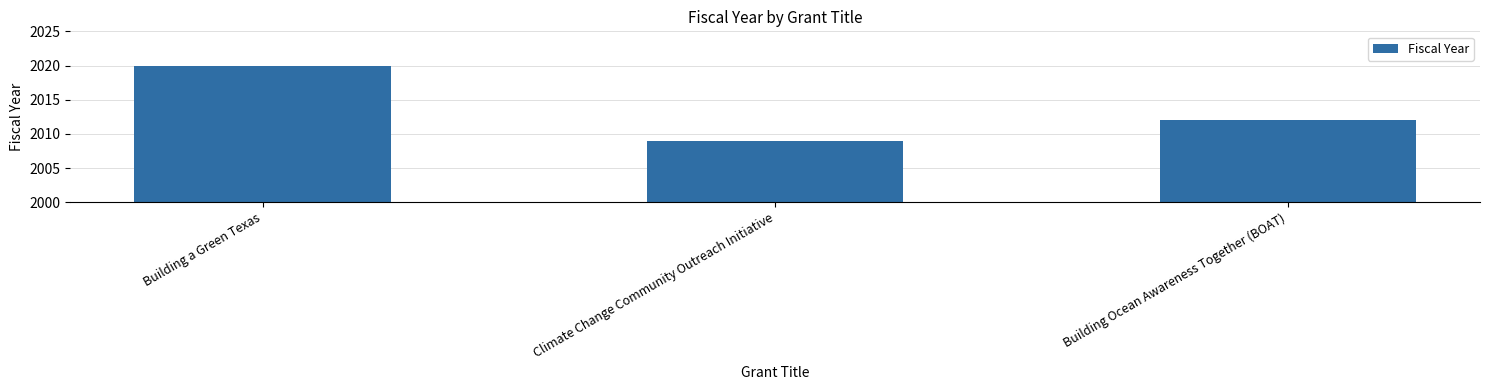

What is the change in value from Climate Change Community Outreach Initiative to Building Ocean Awareness Together (BOAT)?

+3